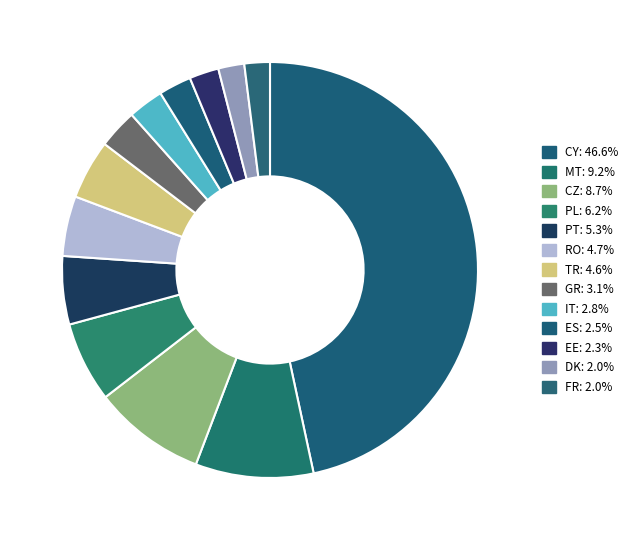

To the nearest percent, what is the difference between the largest and smallest slice percentages?

45%